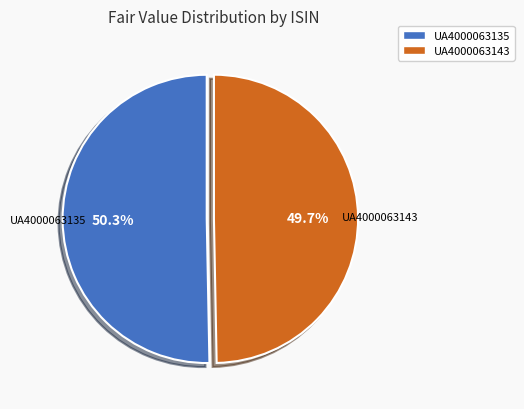

To the nearest percent, what portion does UA4000063143 represent?

50%